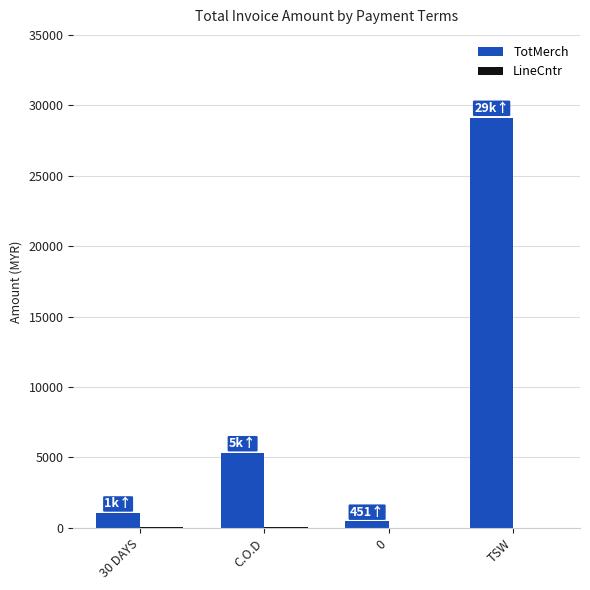

The value of TotMerch at TSW is 29127.0. True or false?

True